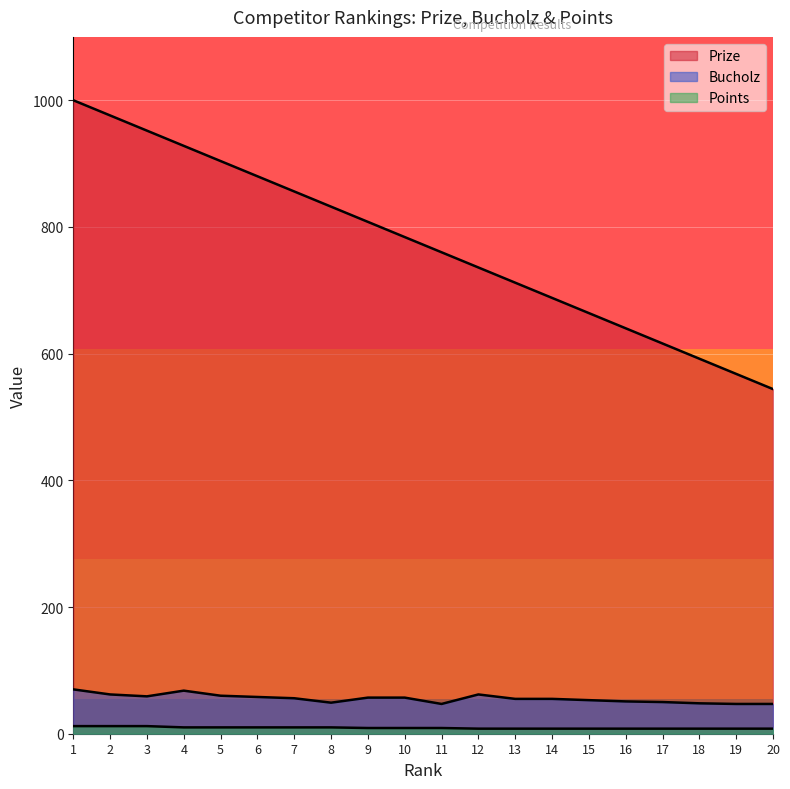

At which category does Bucholz reach its first local peak?

4